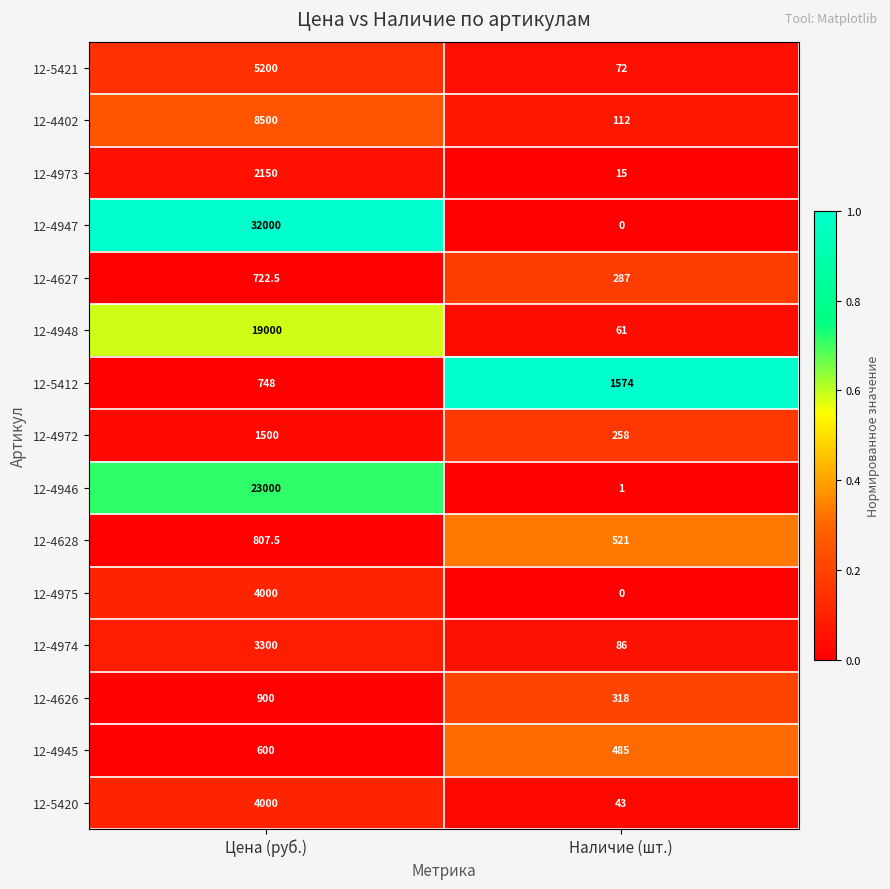

At how many categories does at least one series exceed 0?

2